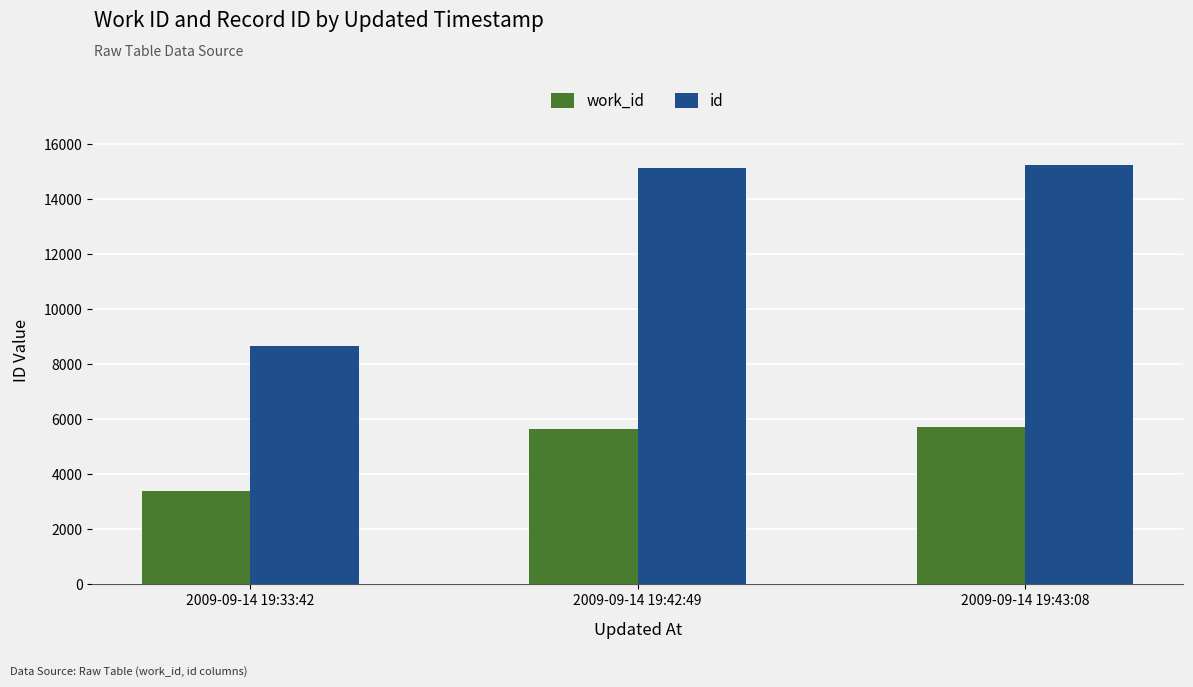

Are the bars grouped side by side (vs. stacked)?

Yes